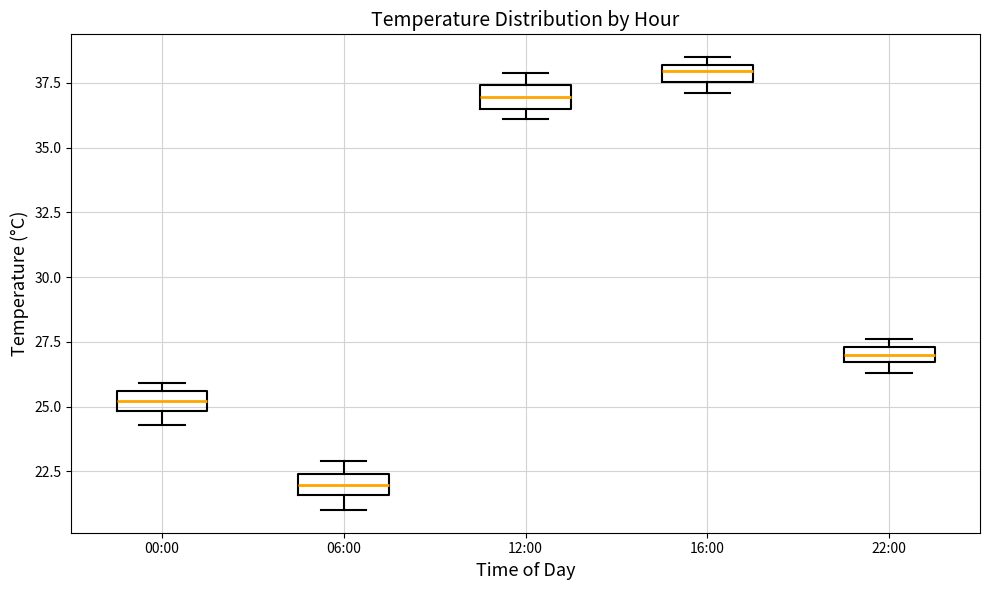

Which box's median line is the highest?

16:00